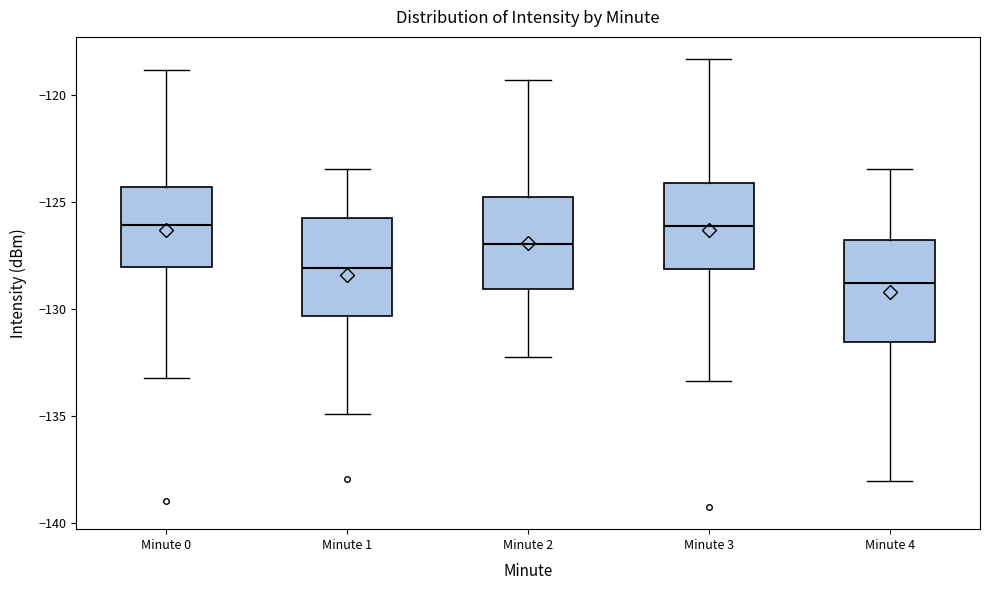

Where is the lower edge of the box for Minute 2 on the y-axis? The values are not printed on the chart, so give them approximately, as read against the axis.

-129.0